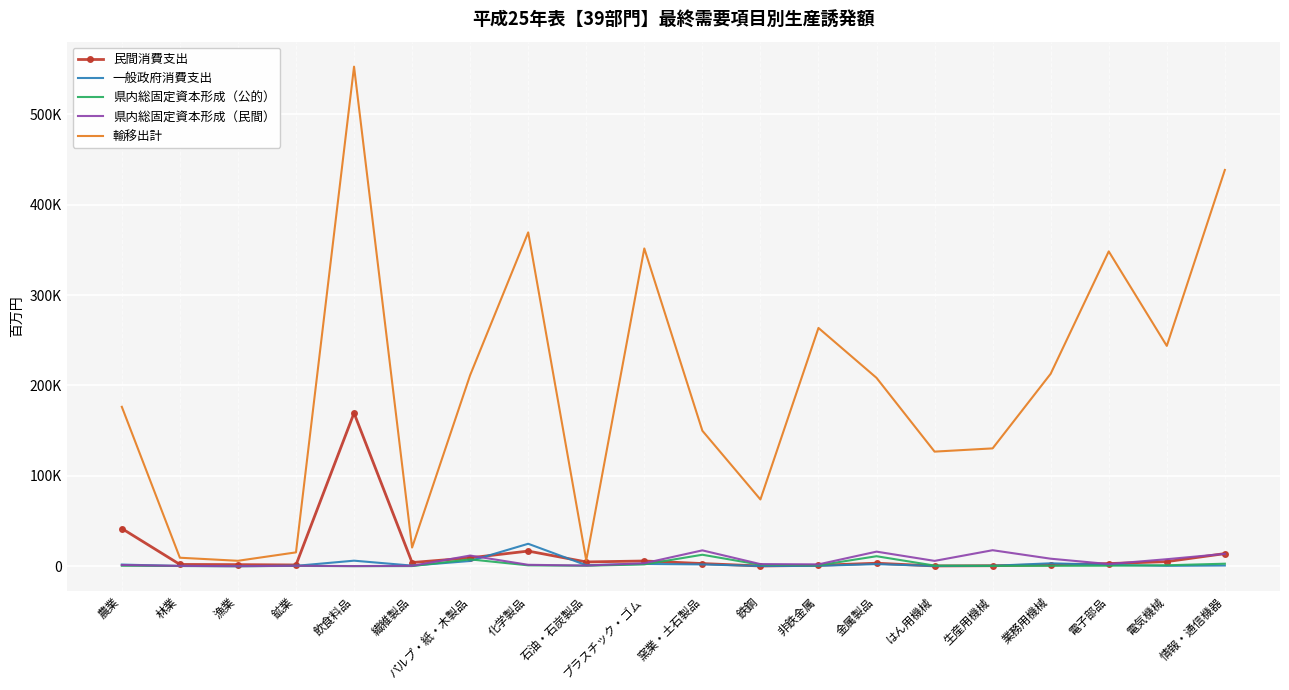

What is the approximate value of 県内総固定資本形成（民間） at 窯業・土石製品?

17514.2